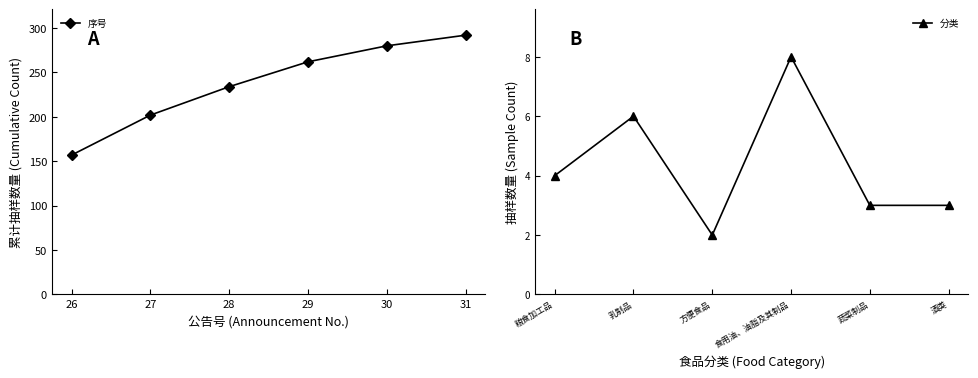

True or false: 分类 and 序号 cross at least once.

False